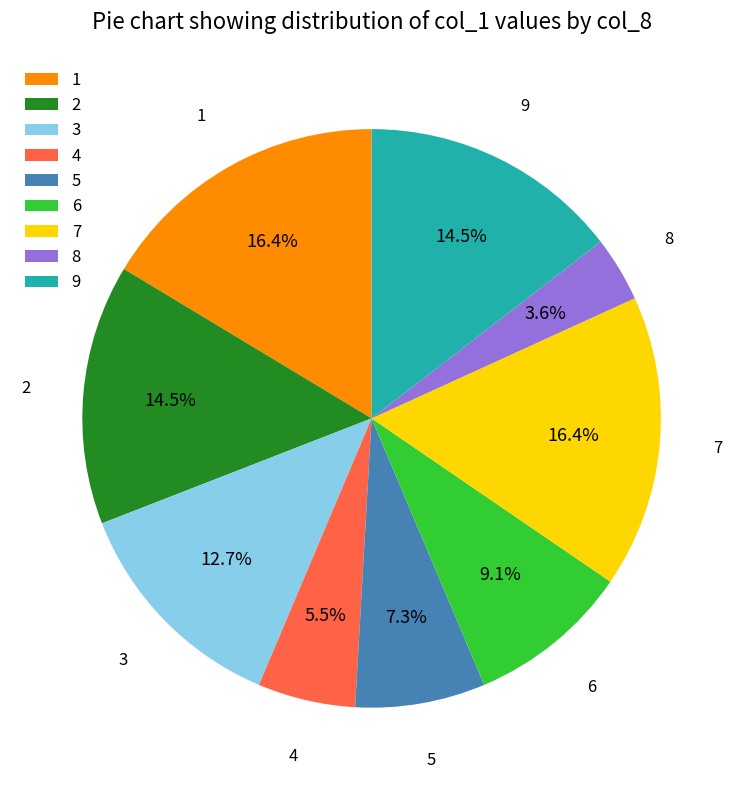

Is there a majority slice in this chart?

No